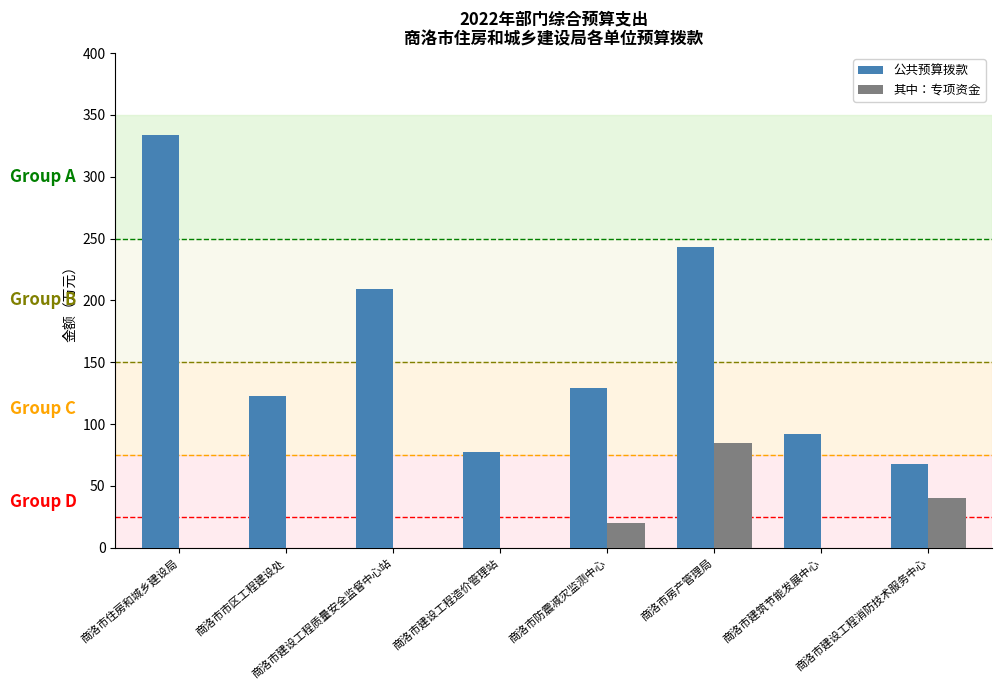

The value of 公共预算拨款 at 商洛市房产管理局 is 359.8. True or false?

False